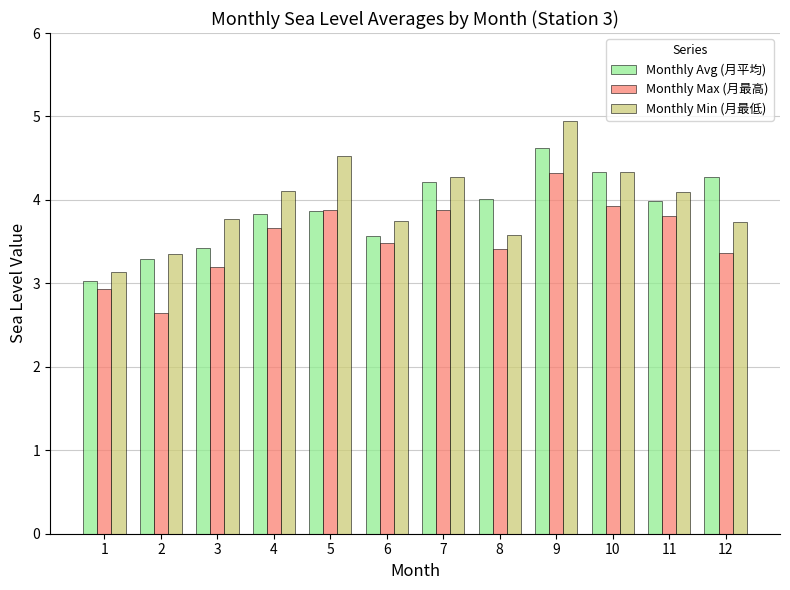

True or false: Monthly Avg (月平均) has a value of 4.6 at 9.

True